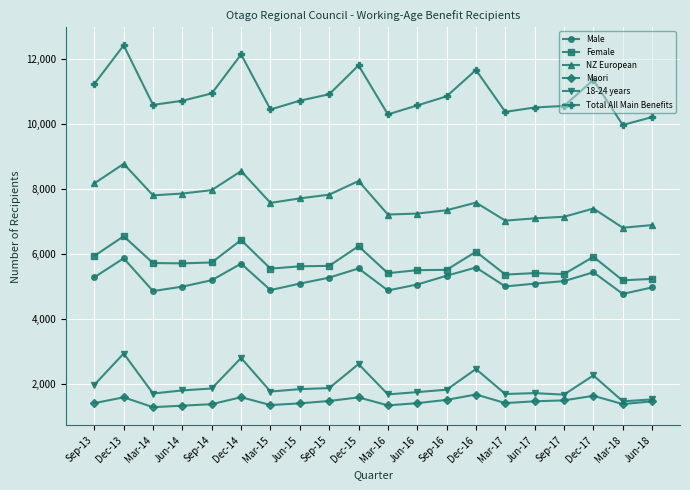

True or false: Maori has more than 1 interior local peaks.

True